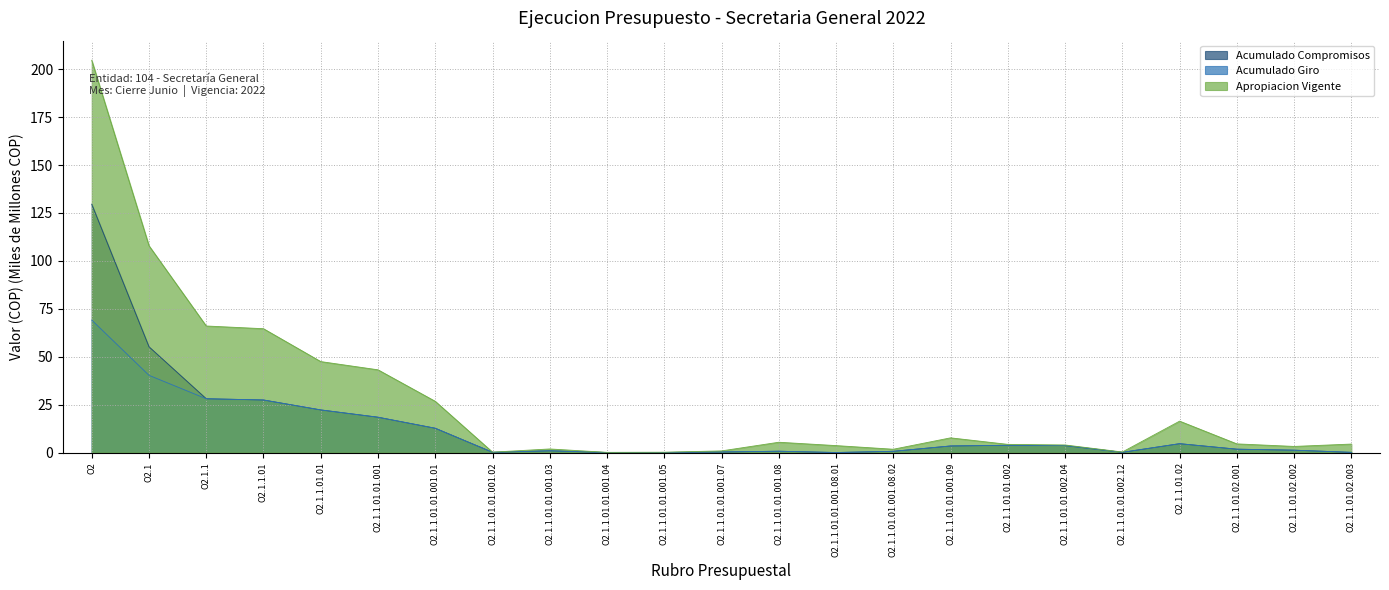

True or false: Acumulado Compromisos has more than 2 interior local peaks.

True